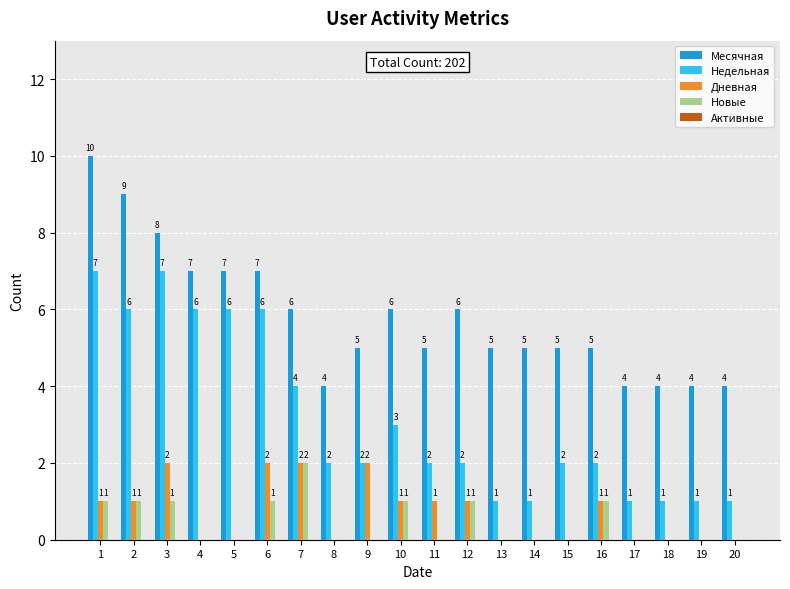

Between 13 and 18, which series saw the biggest shift?

Месячная